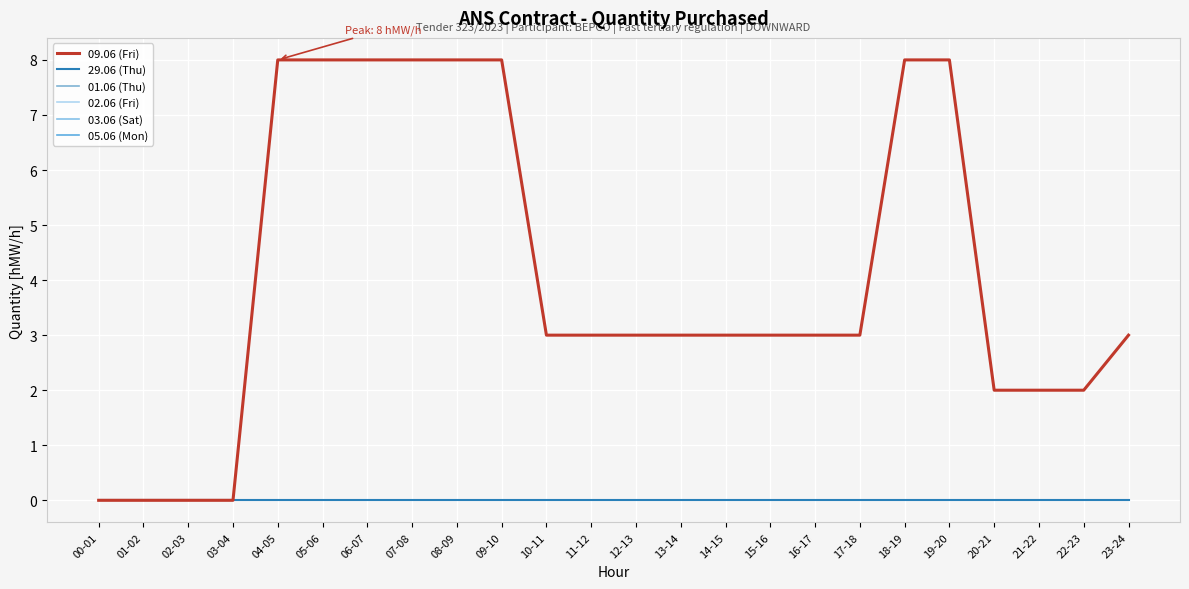

What is the total value across all series at 13-14?

3